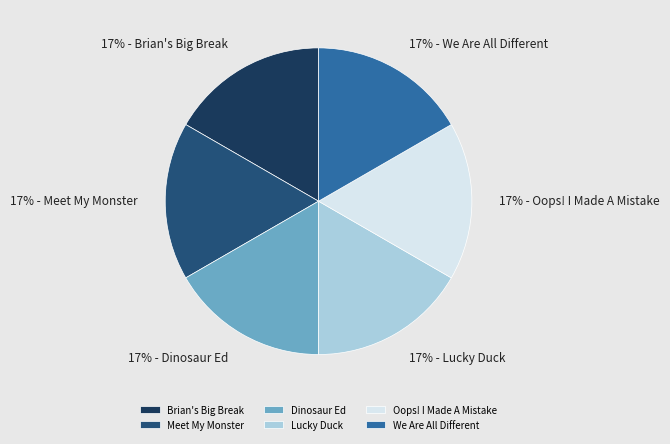

Which slice is the largest?

Meet My Monster